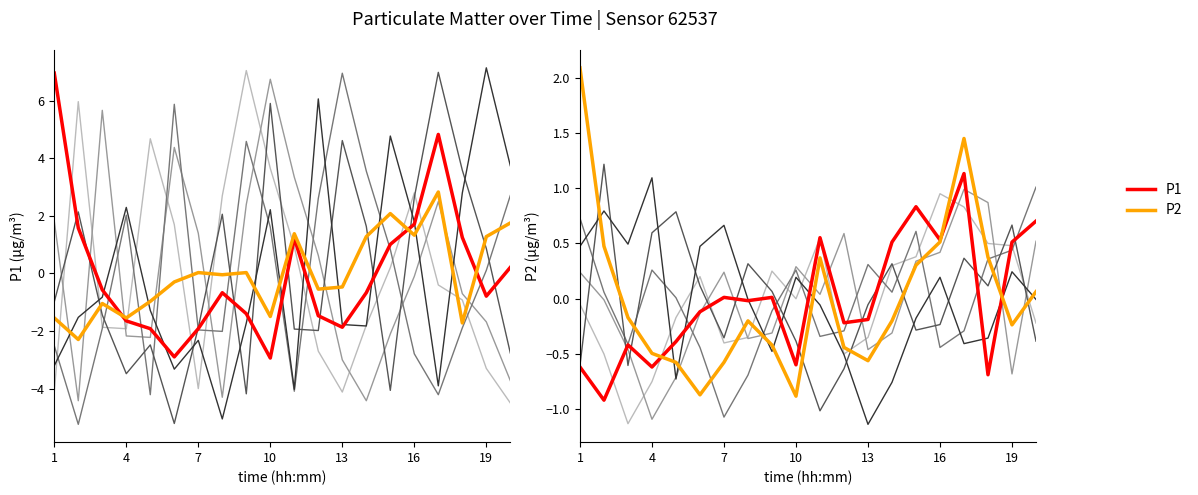

At which category does the chart reach its peak across all series?

1